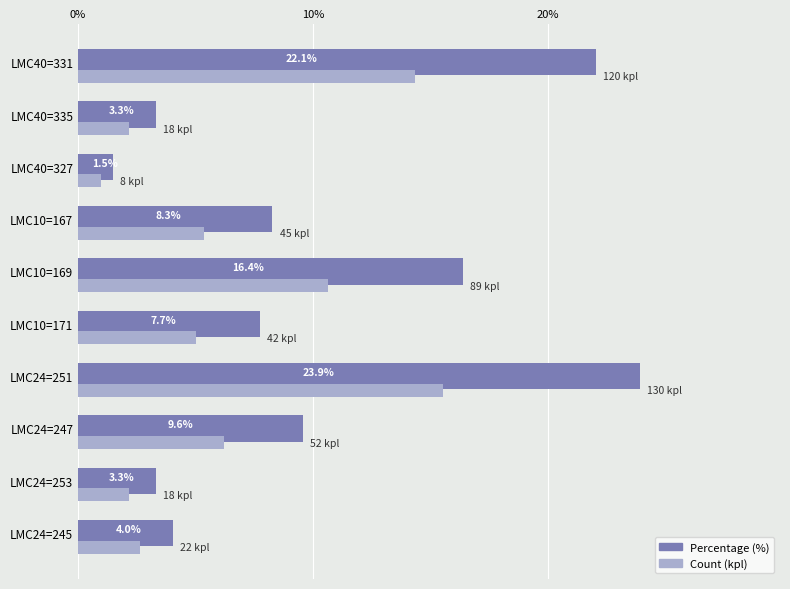

Rank the series by their average value, from highest to lowest.

Percentage (%), Count (kpl)